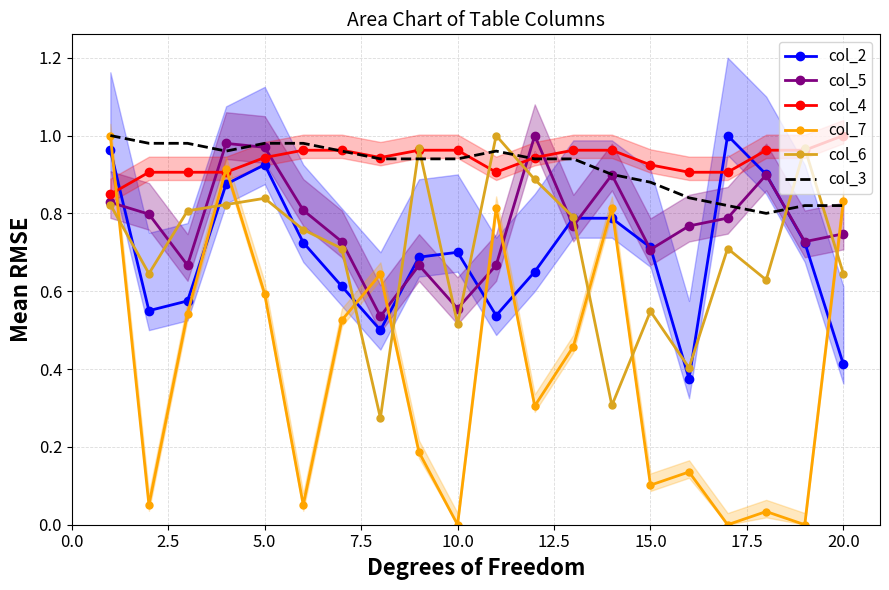

Which series has the largest total across all categories?

col_4